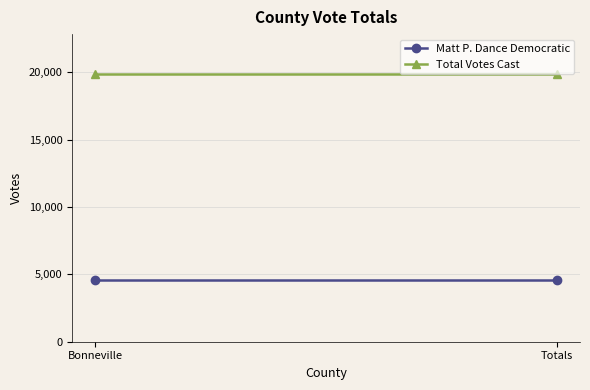

What is the greatest value displayed?

19856